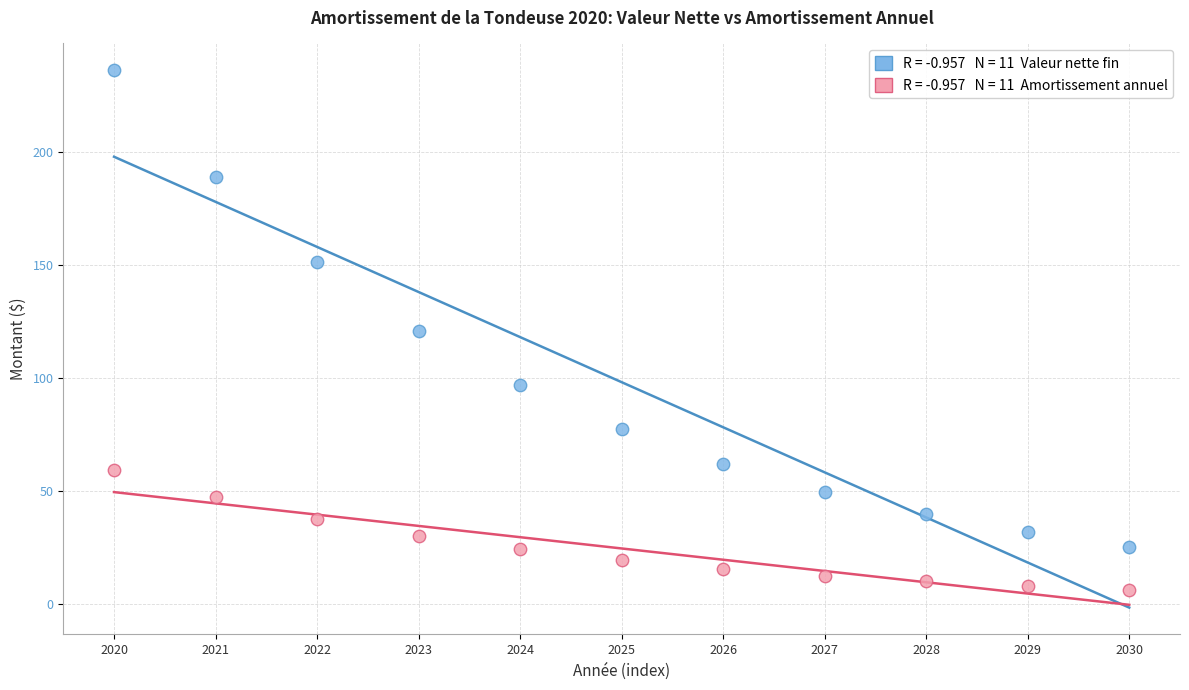

Across all data points, what is the range of Y values (max minus min)?

230.0